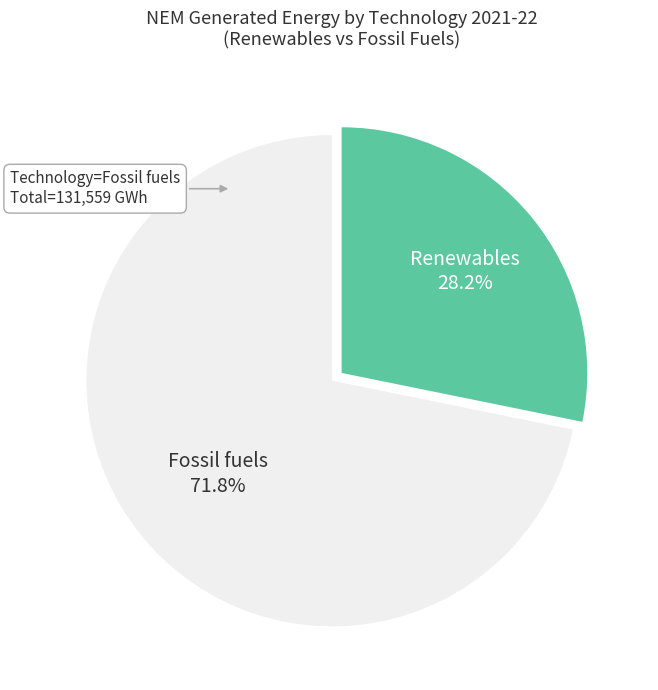

How many slices are in this pie chart?

2